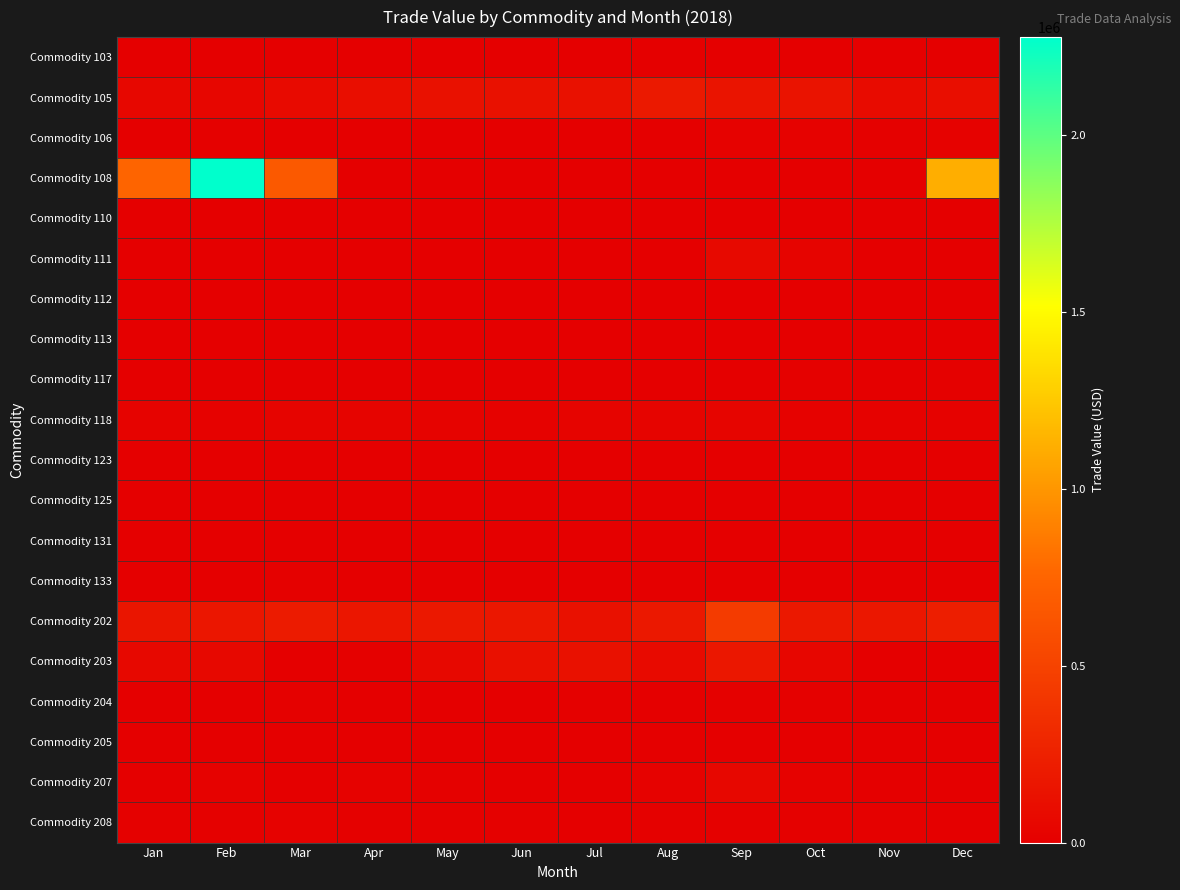

At which category is the sum across all series the highest?

Feb